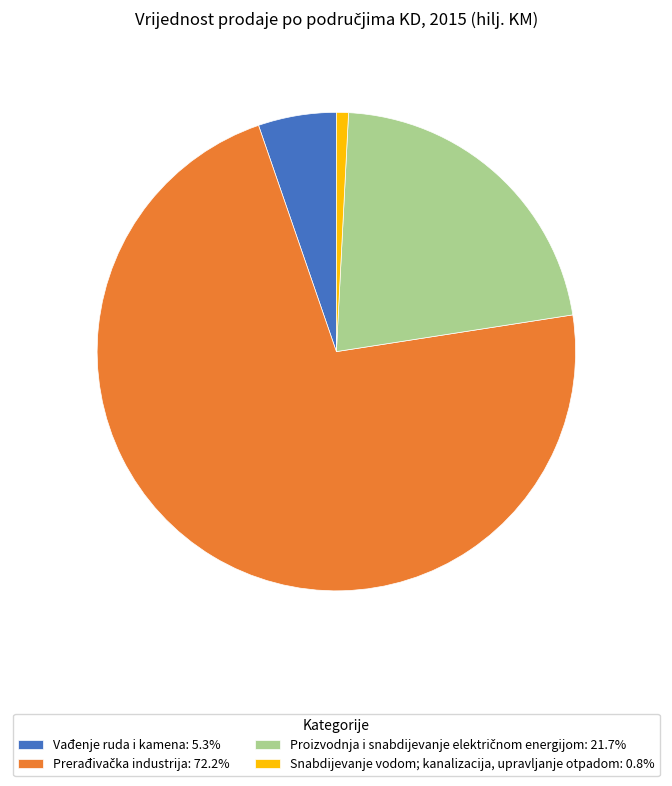

Is there a majority slice in this chart?

Yes